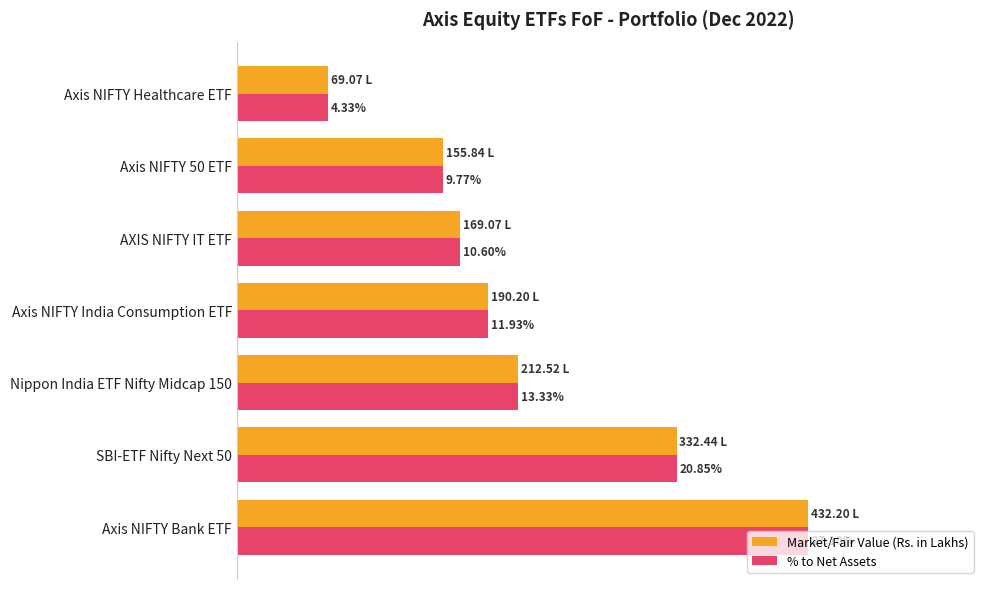

What are all the series names shown in the legend?

Market/Fair Value (Rs. in Lakhs), % to Net Assets